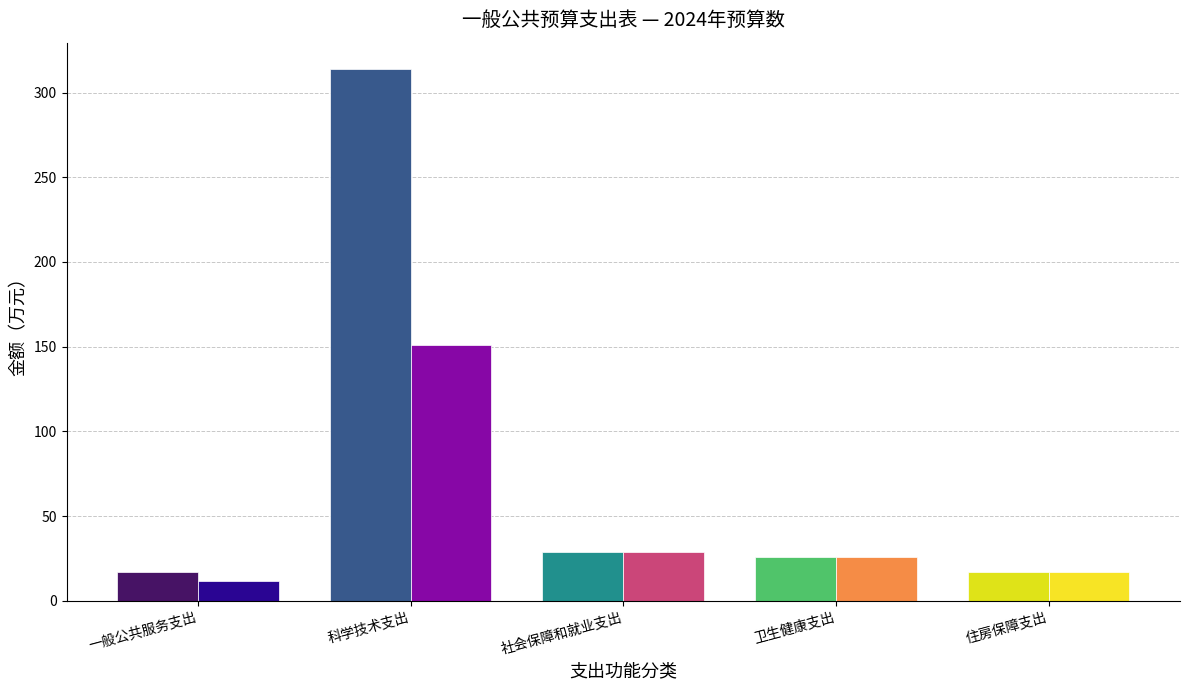

Where does the 基本支出 series first go above 25?

科学技术支出